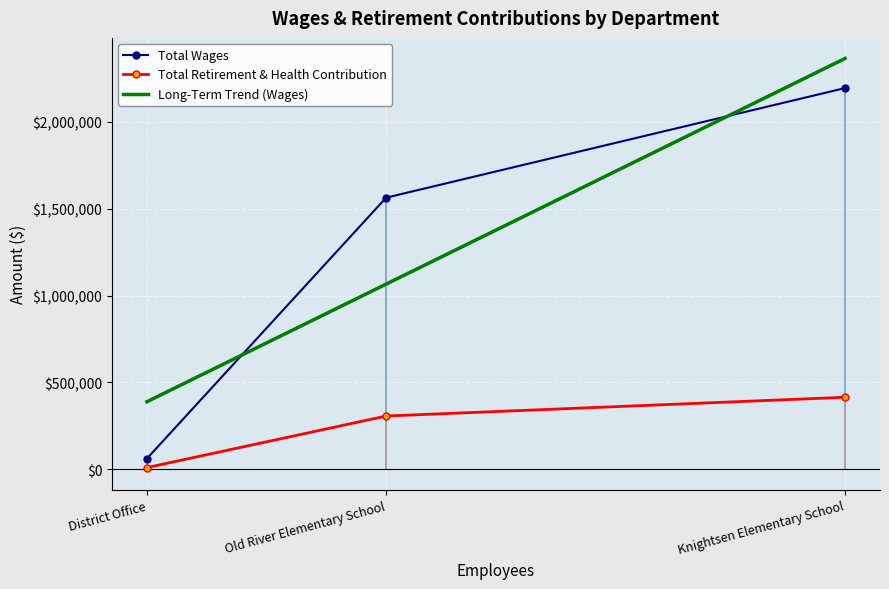

Which series has the largest range (max minus min)?

Total Wages